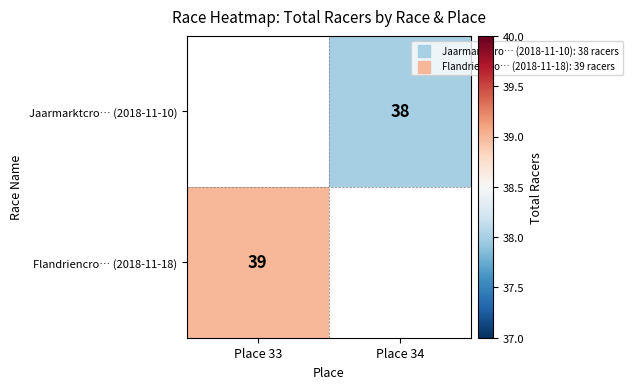

How many data points does each series have?

2